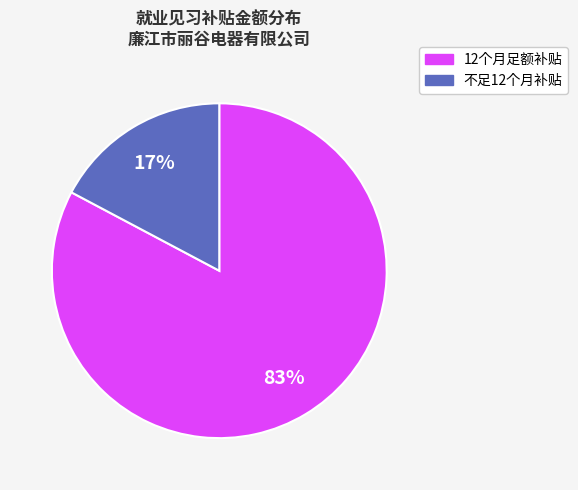

How many segments does this pie chart have?

2